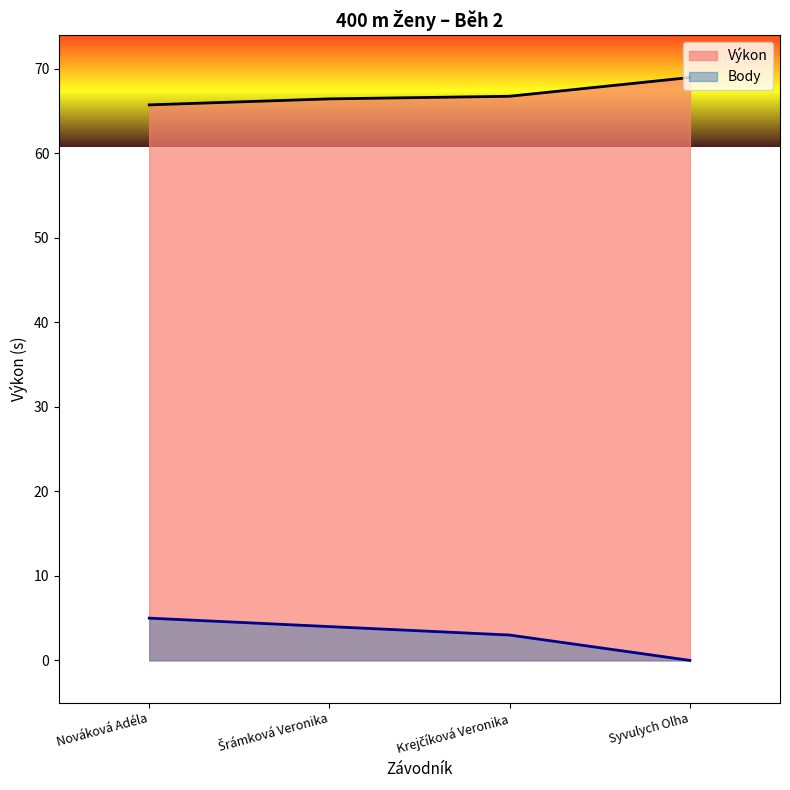

What position from the left is Nováková Adéla?

1